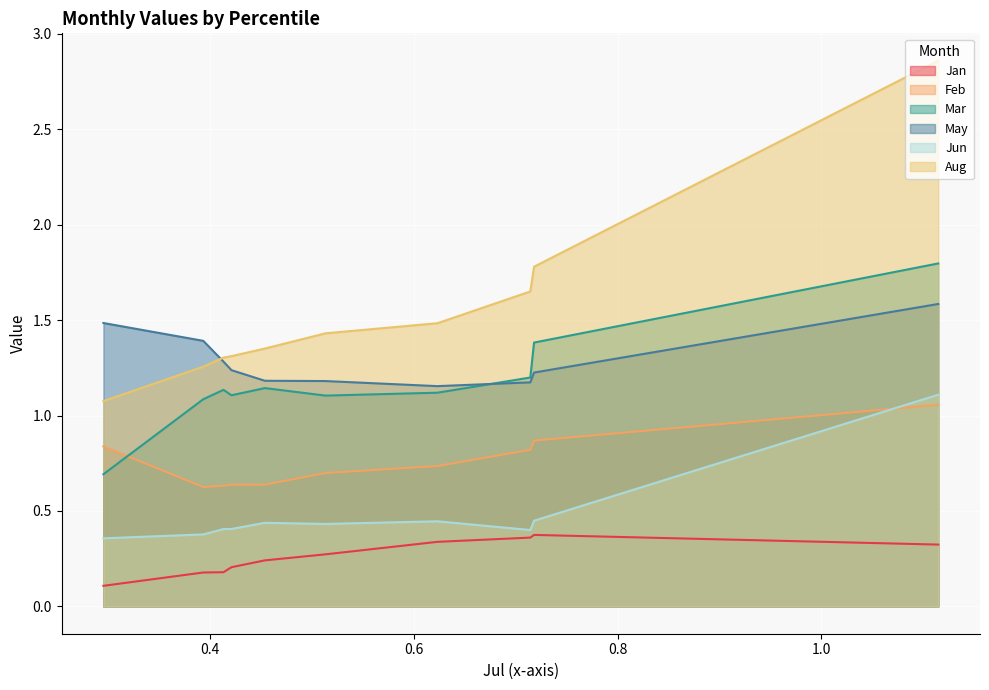

Is it true that Jun equals 0.7 at pct55?

False